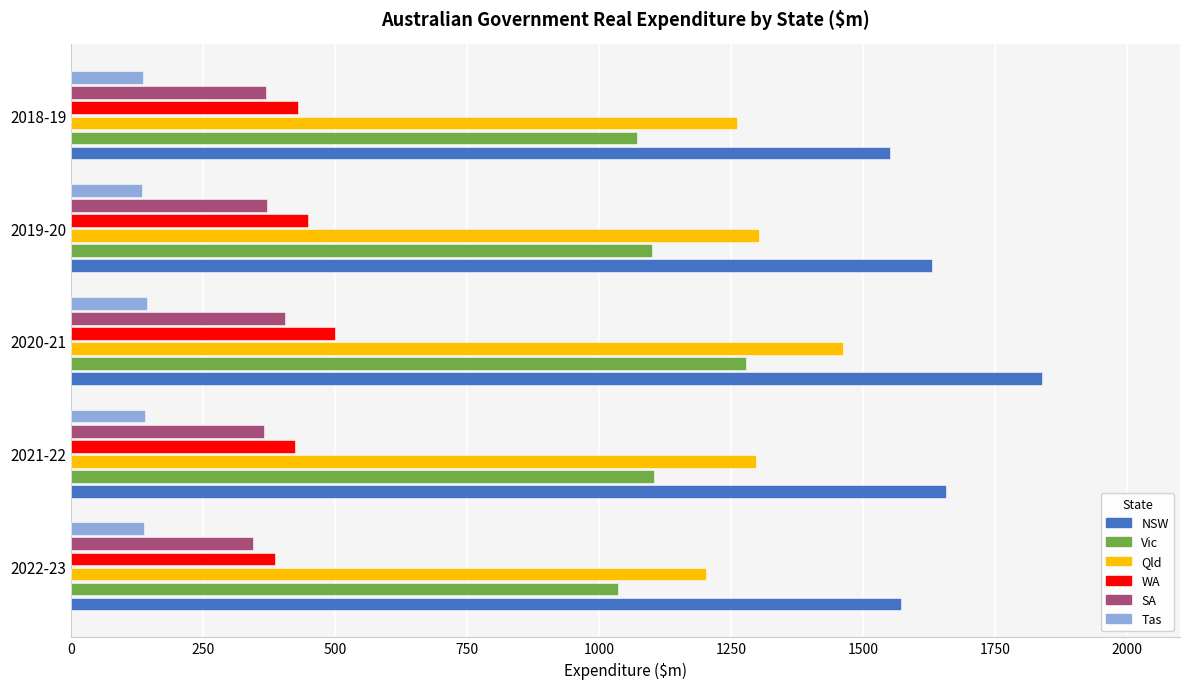

How many values in the NSW series are below 1629?

2